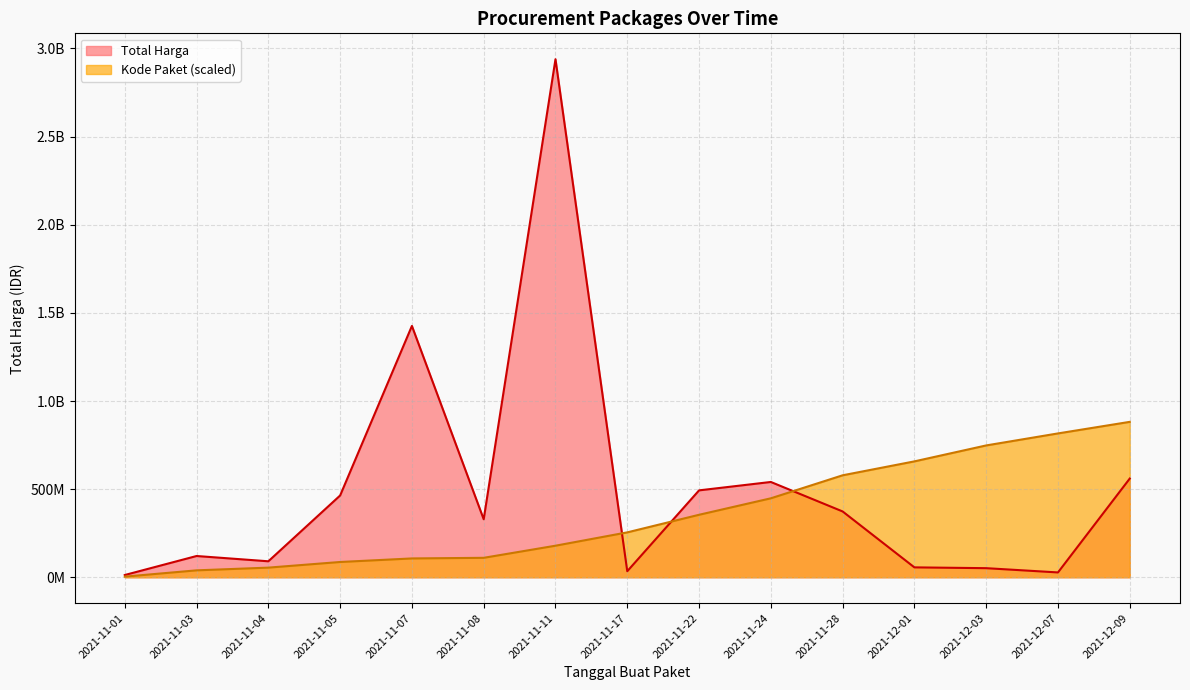

What is the label of the 6th point from the right?

2021-11-24